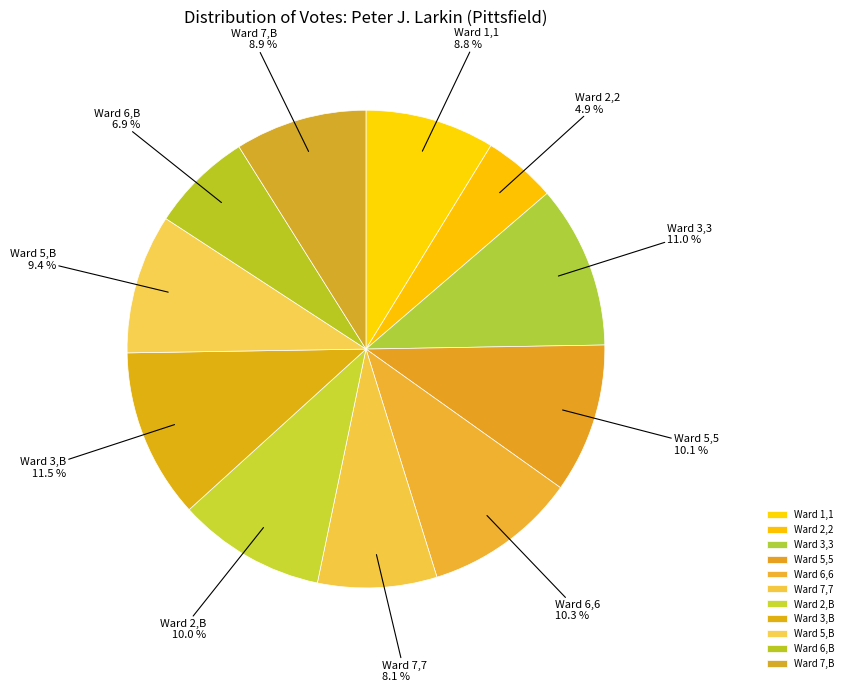

Which category has the smallest portion of the pie?

Ward 2,2